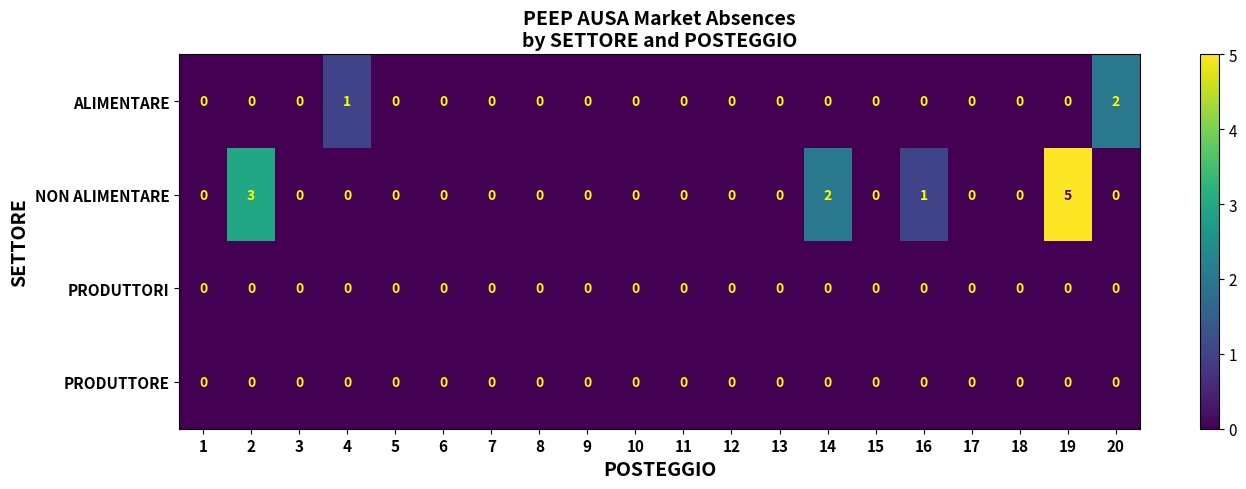

What is the greatest value displayed?

5